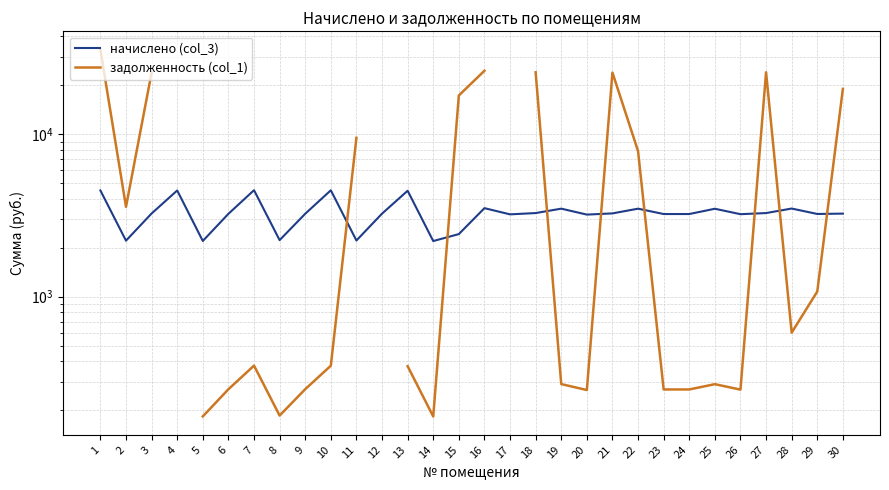

How many data points does each series have?

30